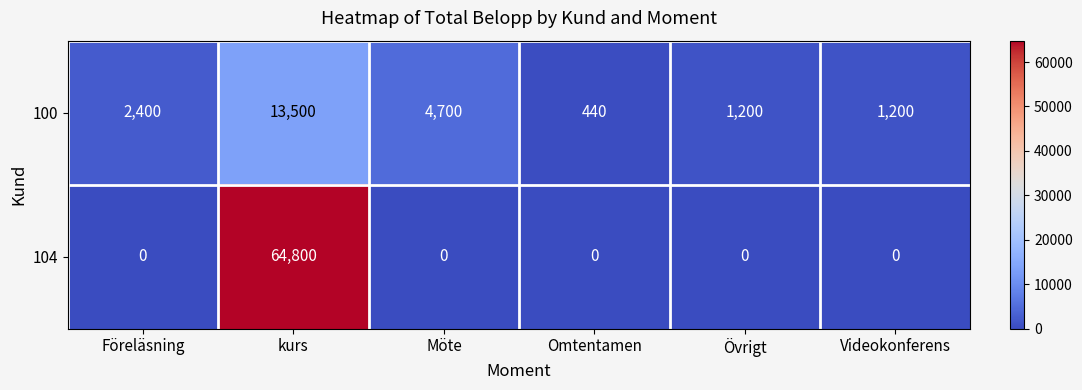

At which label is 100 closest to 6970?

Möte